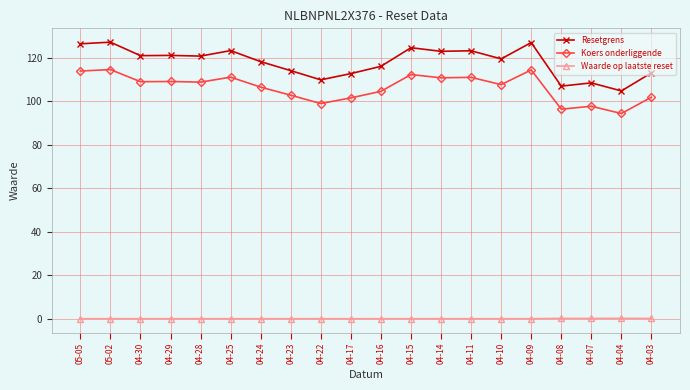

What is the value of the Koers onderliggende point at the 8th from the left?

102.7